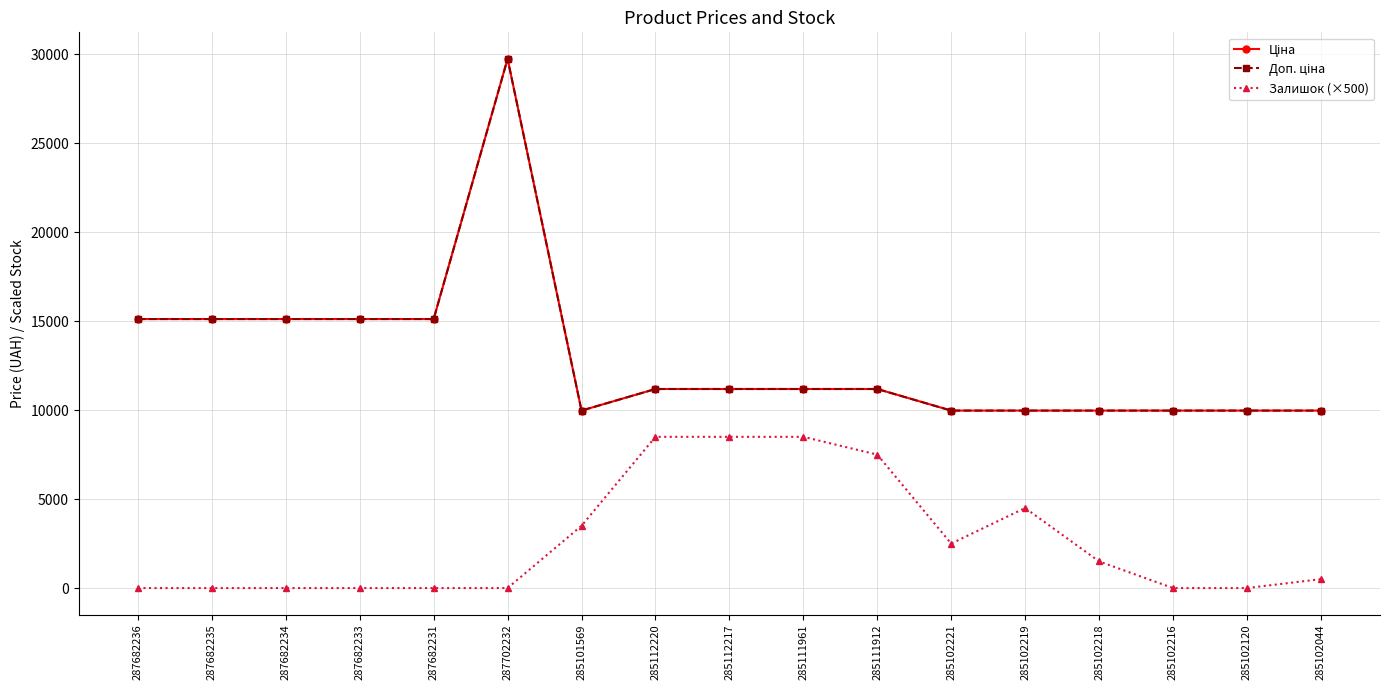

Which category has the highest value in the Доп. ціна series?

287702232